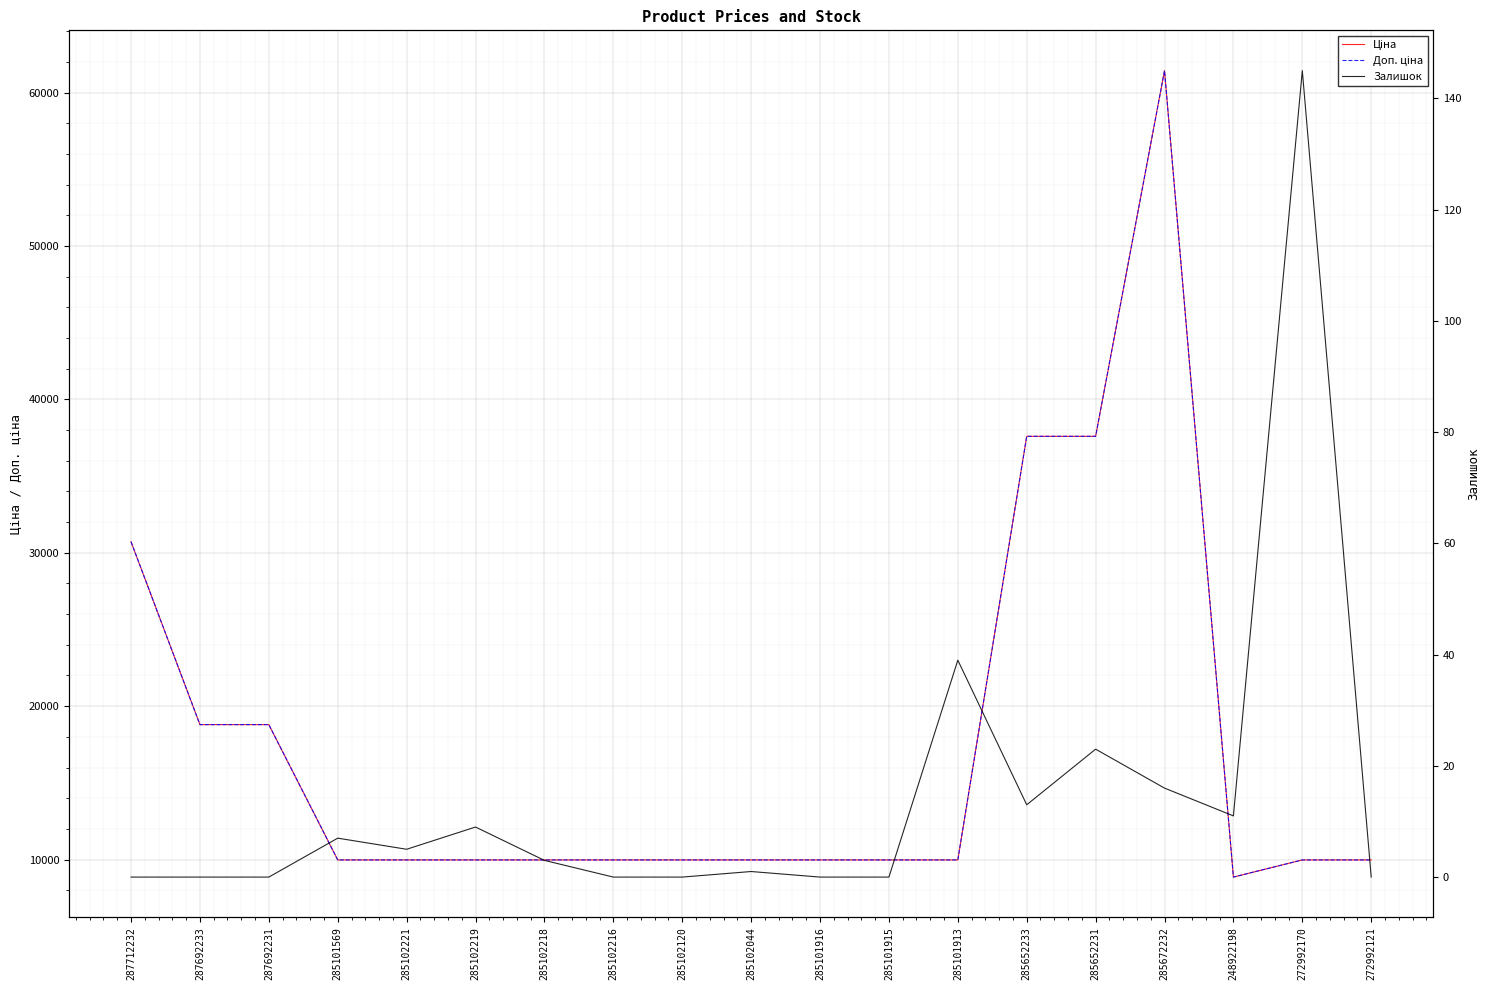

The value of Ціна at 285101913 is 17591.1. True or false?

False